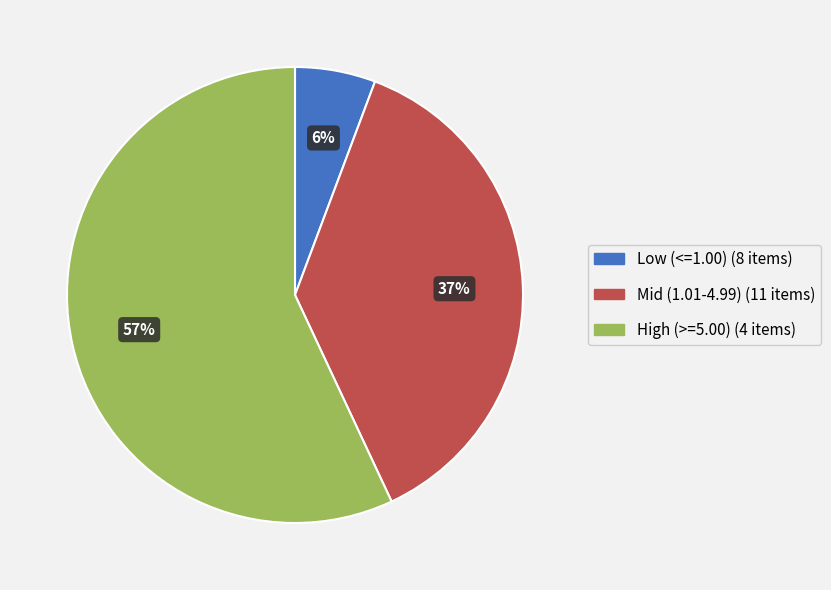

To the nearest percent, what is the average slice percentage?

33%